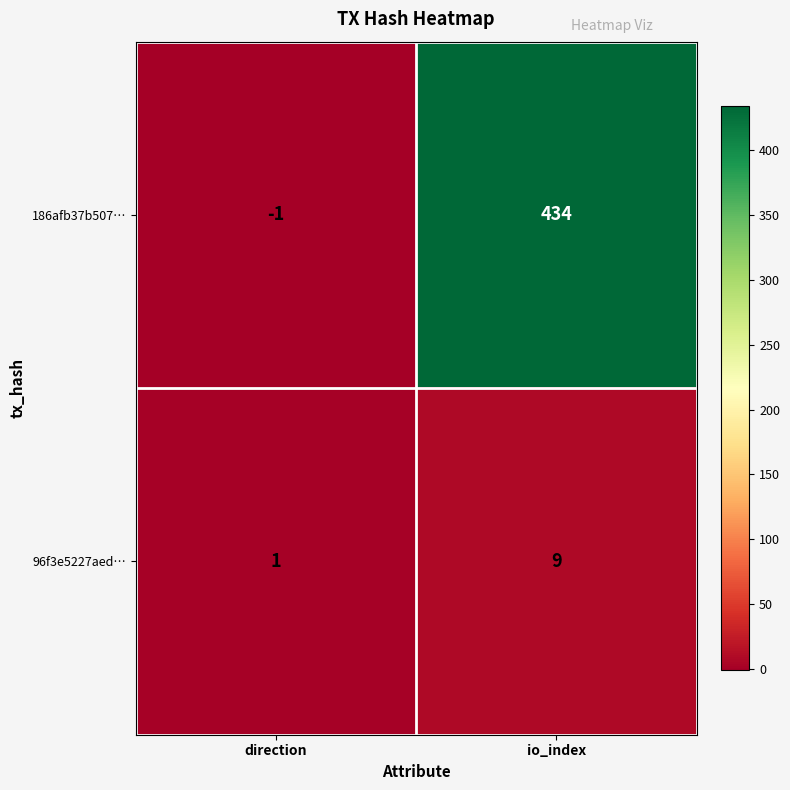

List the labels in order of 186afb37b507… value, smallest first.

direction, io_index